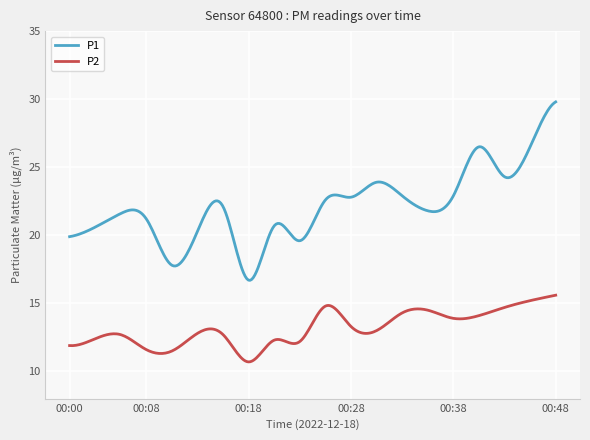

Does the chart have visible grid lines?

Yes